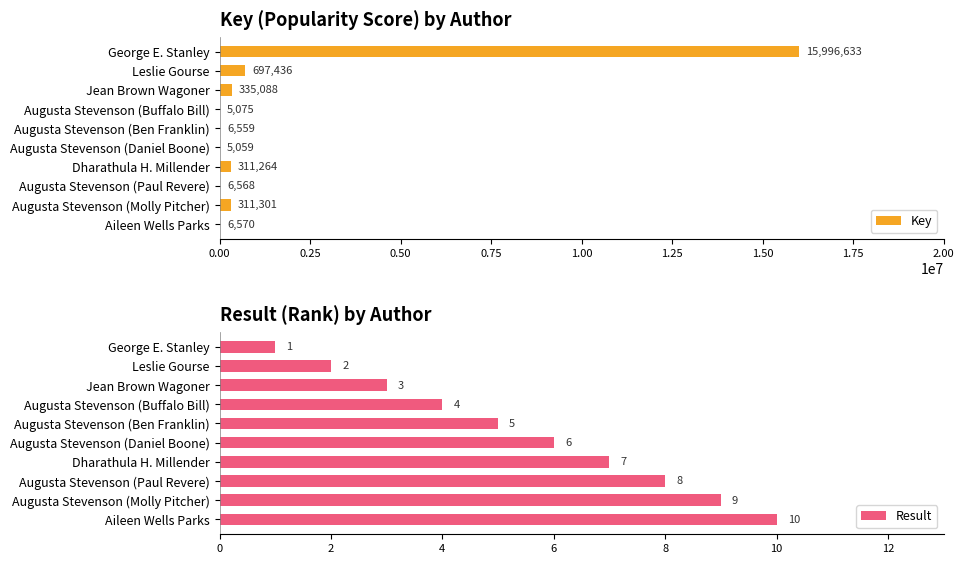

Where is Key nearest to the value 8000846?

Leslie Gourse